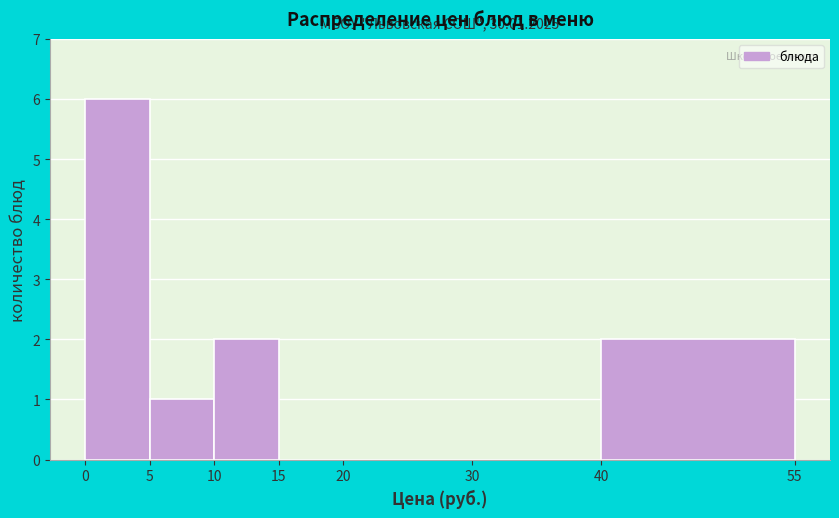

Which range on the x-axis has the tallest bar?

0 to 5